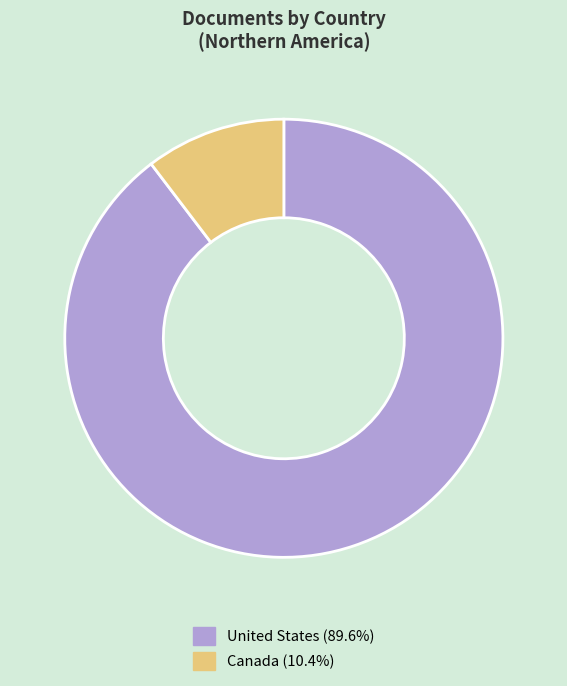

Does United States represent more than half of the total?

Yes